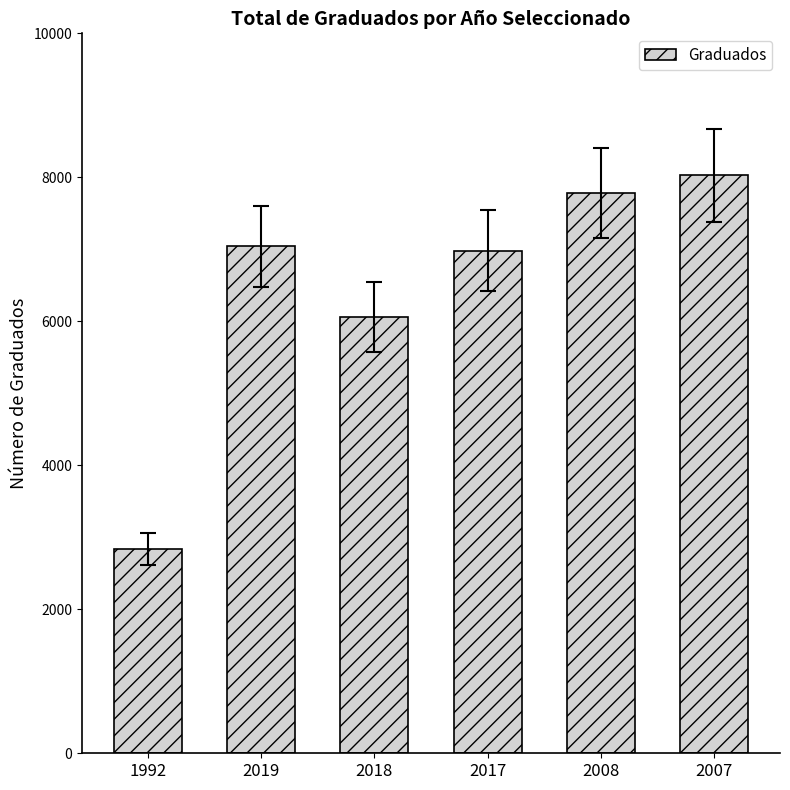

Does the chart contain any negative values?

No